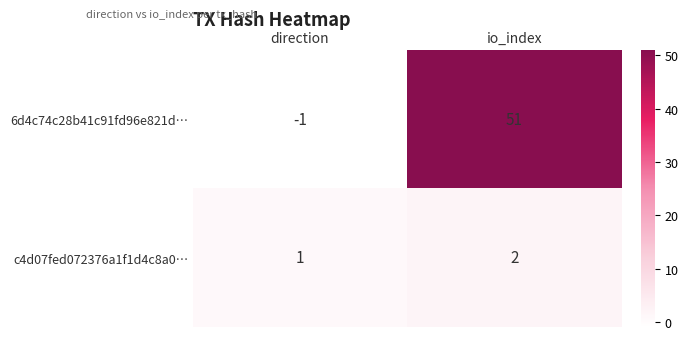

Which series has the largest range (max minus min)?

6d4c74c28b41c91fd96e821d…